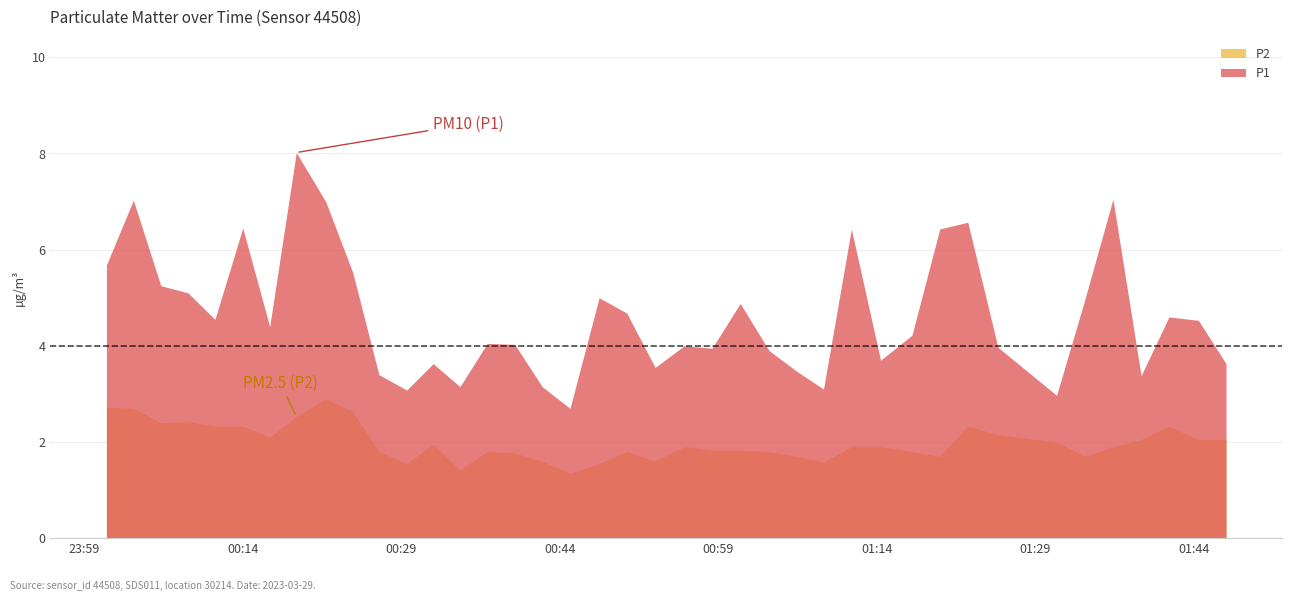

True or false: P2 and P1 cross at least once.

False